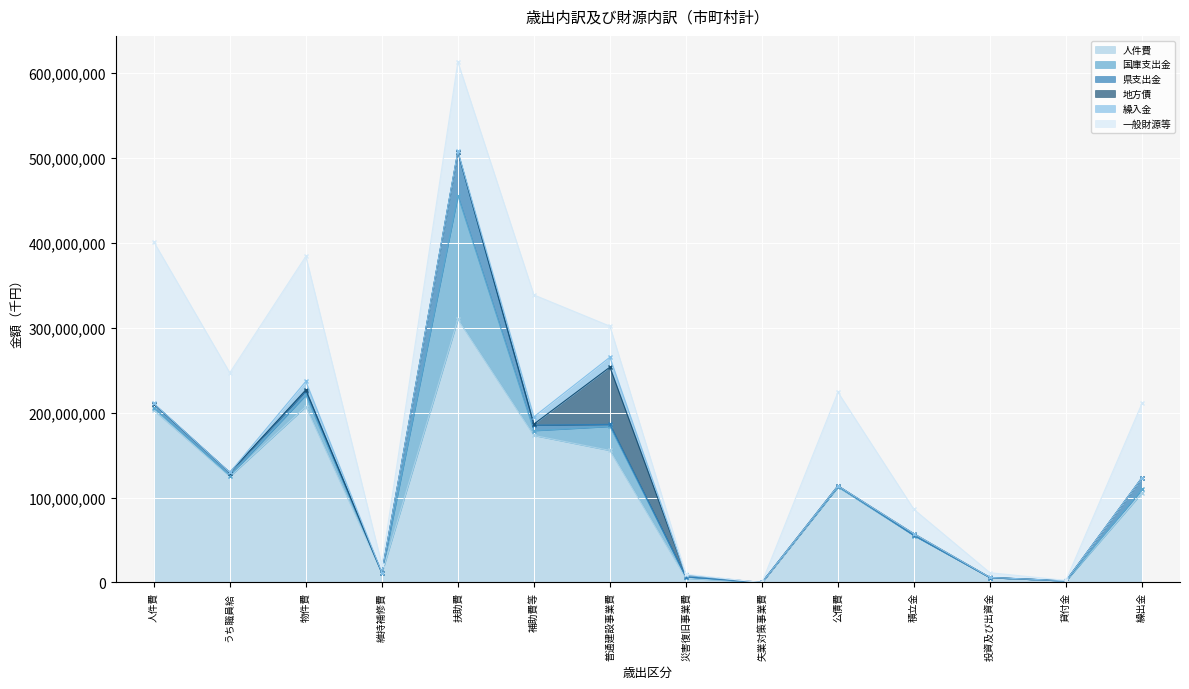

Which label corresponds to the smallest value in the chart?

失業対策事業費